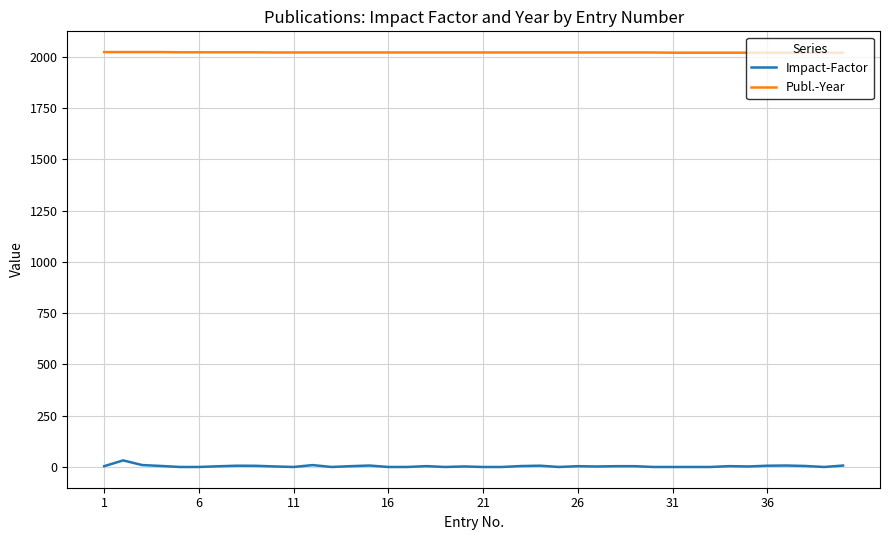

Which series has the largest range (max minus min)?

Impact-Factor